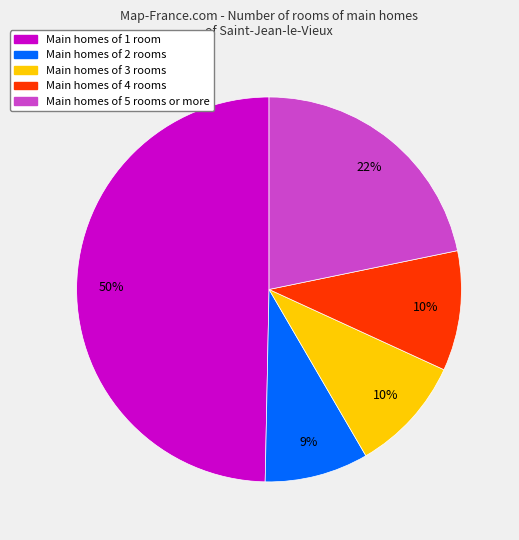

To the nearest percent, what is the average slice percentage?

20%